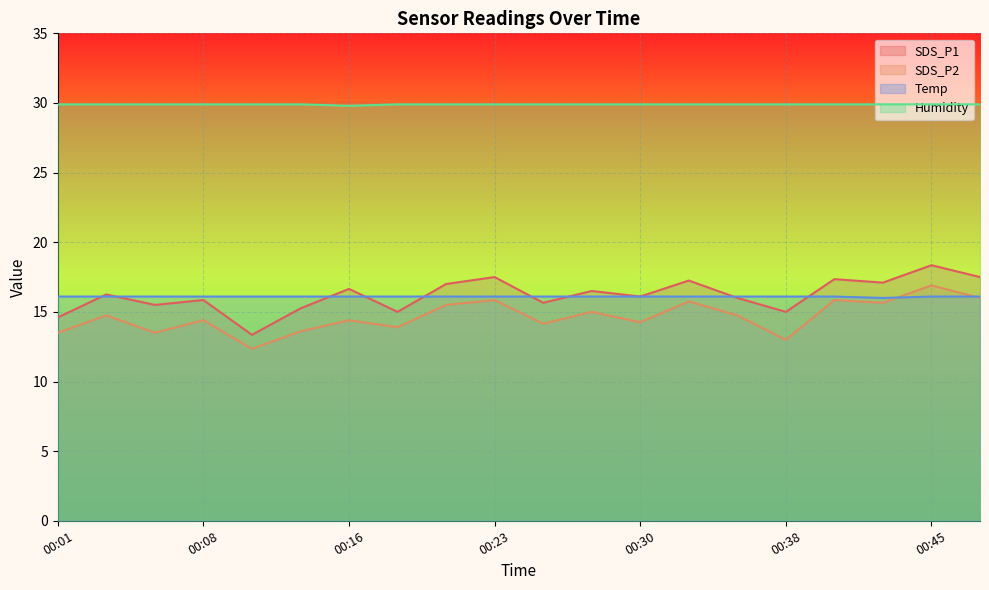

What are all the series names shown in the legend?

SDS_P1, SDS_P2, Temp, Humidity